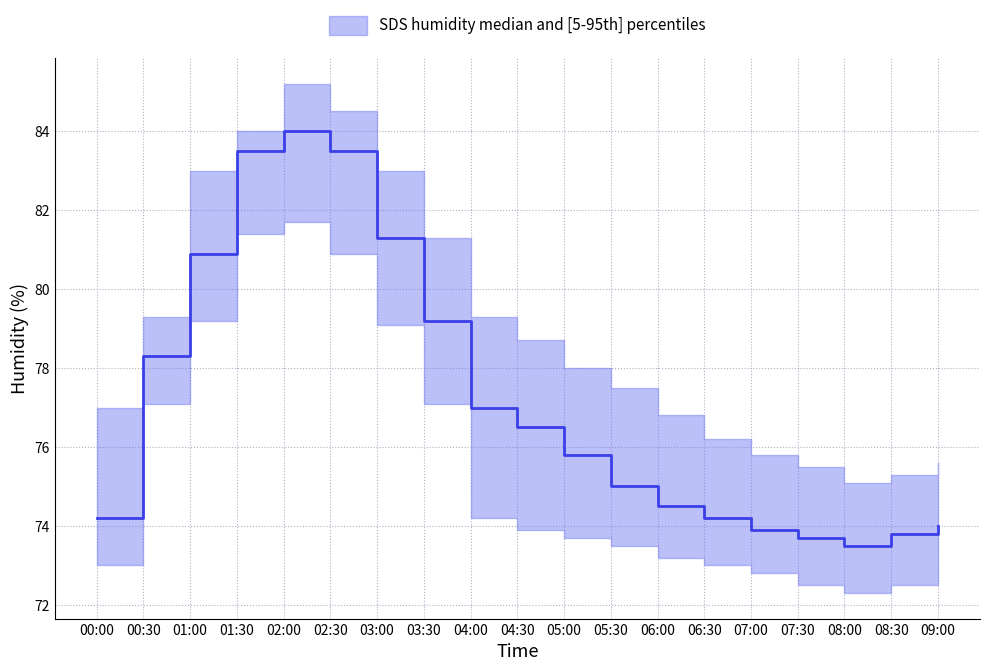

Is this an area chart (filled region under the line)?

No